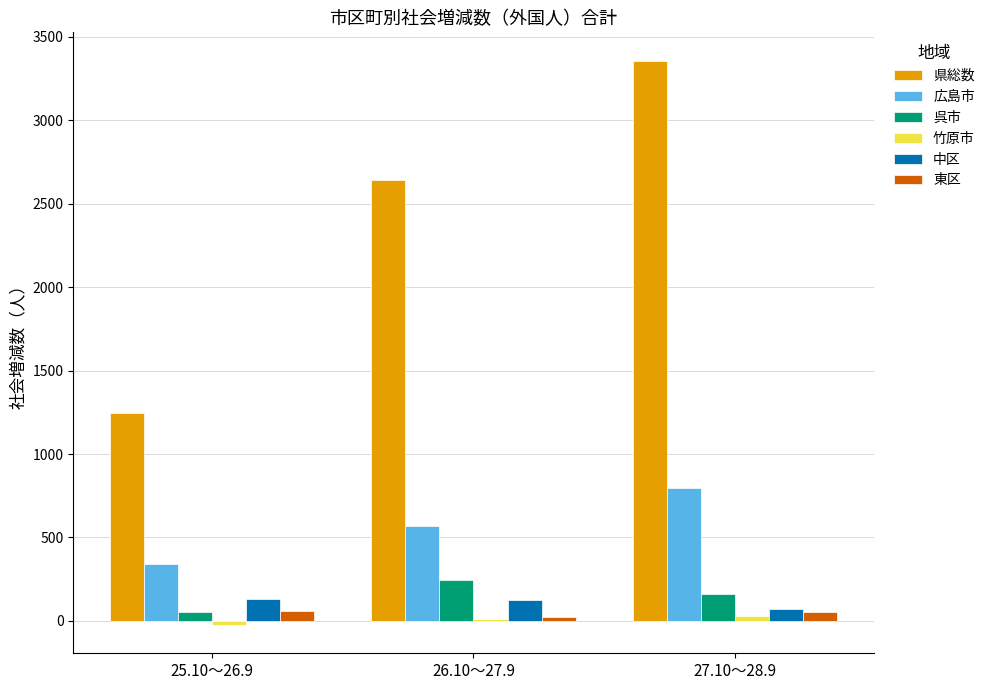

Is the value of 県総数 at 25.10～26.9 greater than the value of 東区 at 26.10～27.9?

Yes